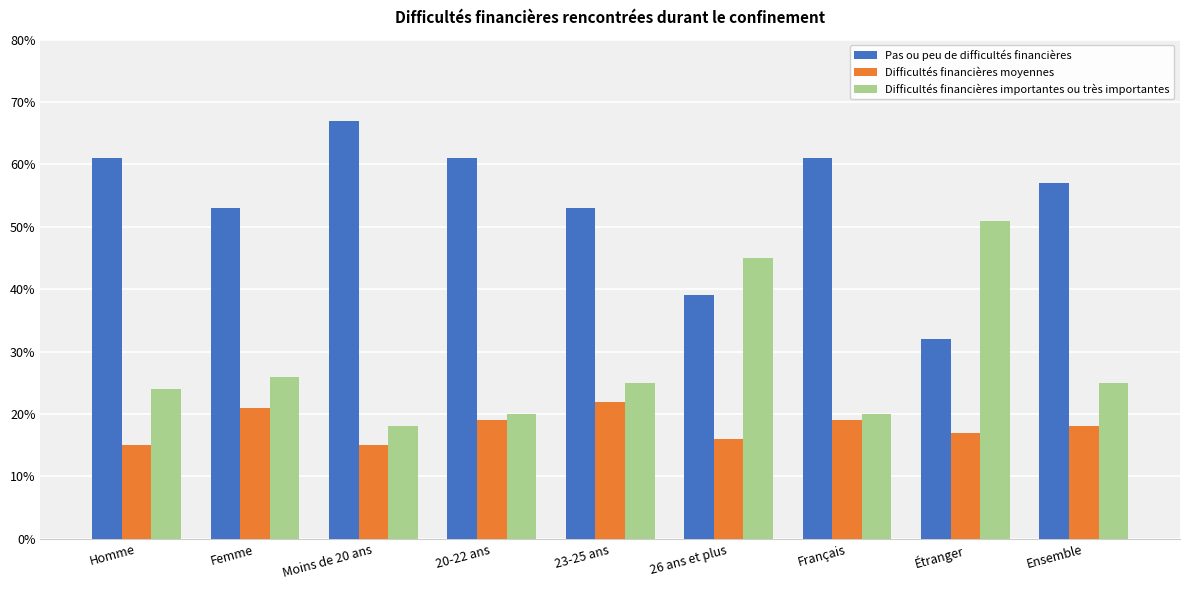

Does the chart contain stacked bars?

No